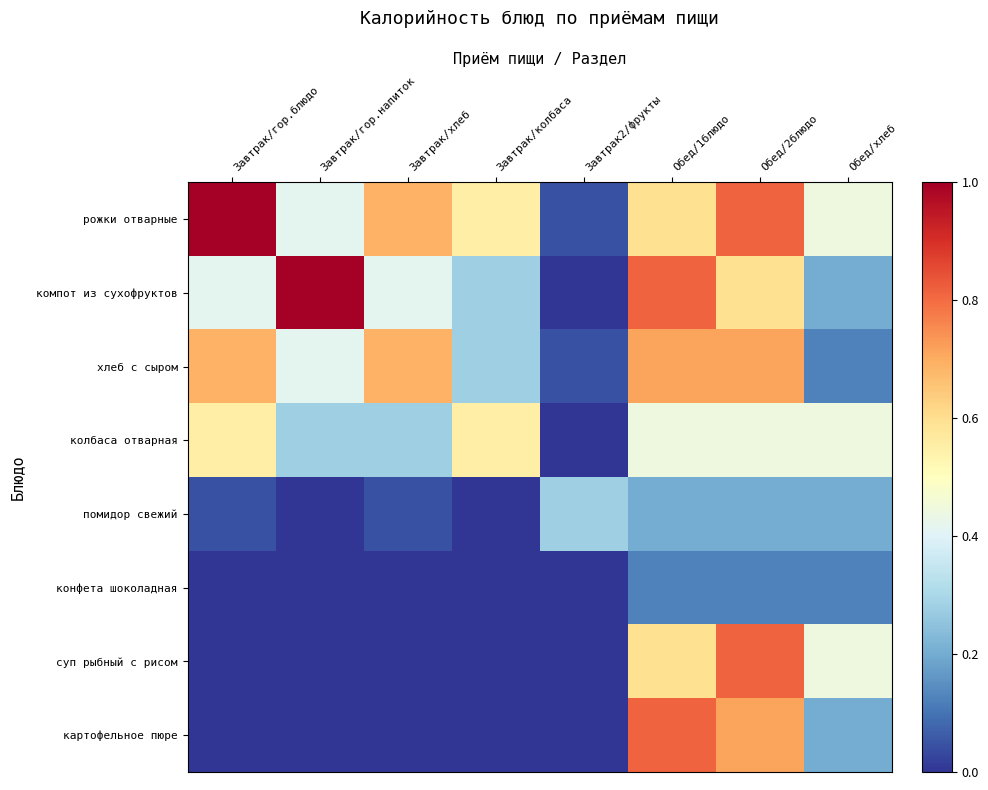

What is the difference between the highest and lowest values at Обед/хлеб?

0.3